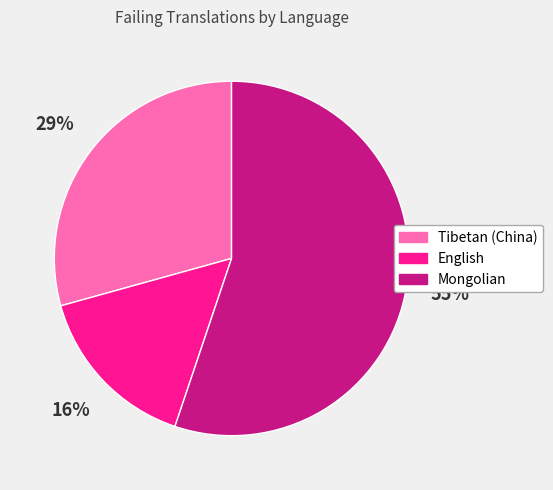

To the nearest percent, what is the average slice percentage?

33%